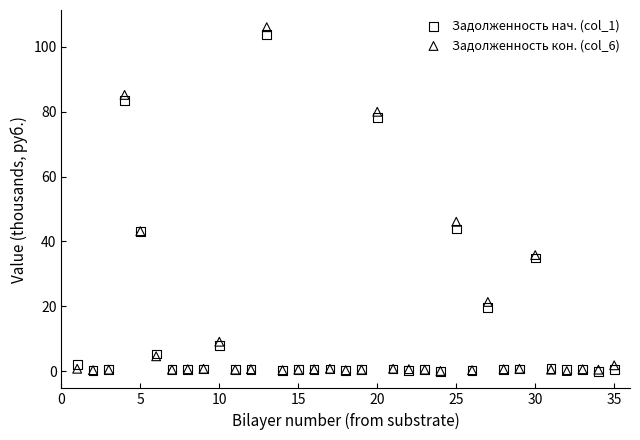

Across all series, what Y value is closest to 53?

46.1